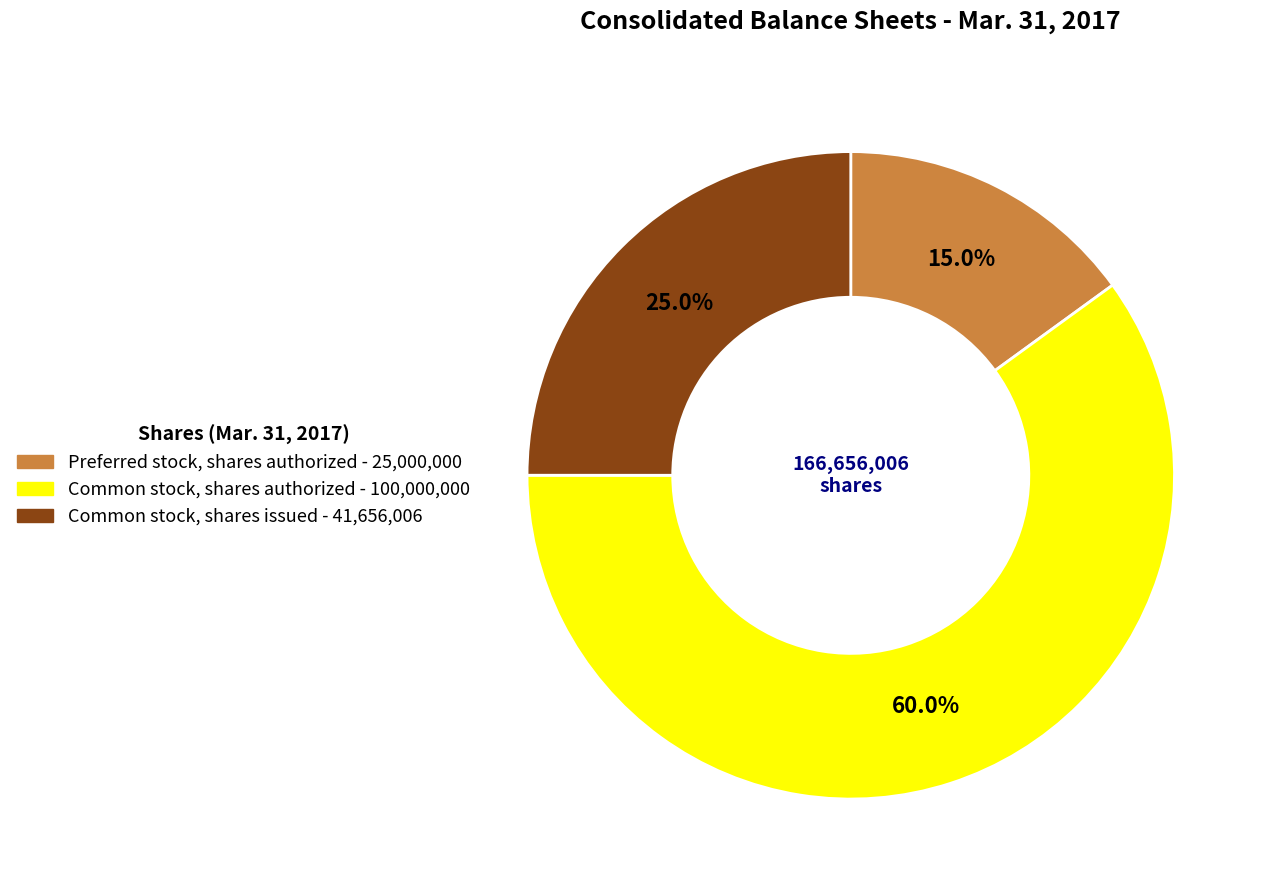

To the nearest percent, what is the difference between the largest and smallest slice percentages?

45%